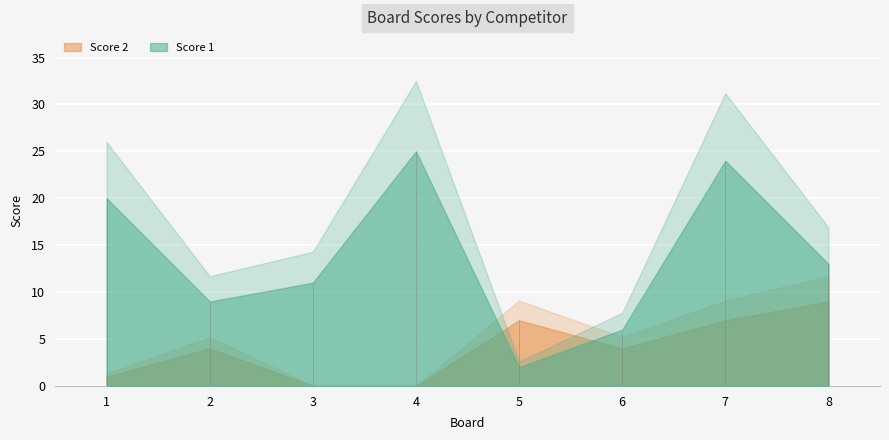

Is it true that Score 1 equals 11 at 3?

True